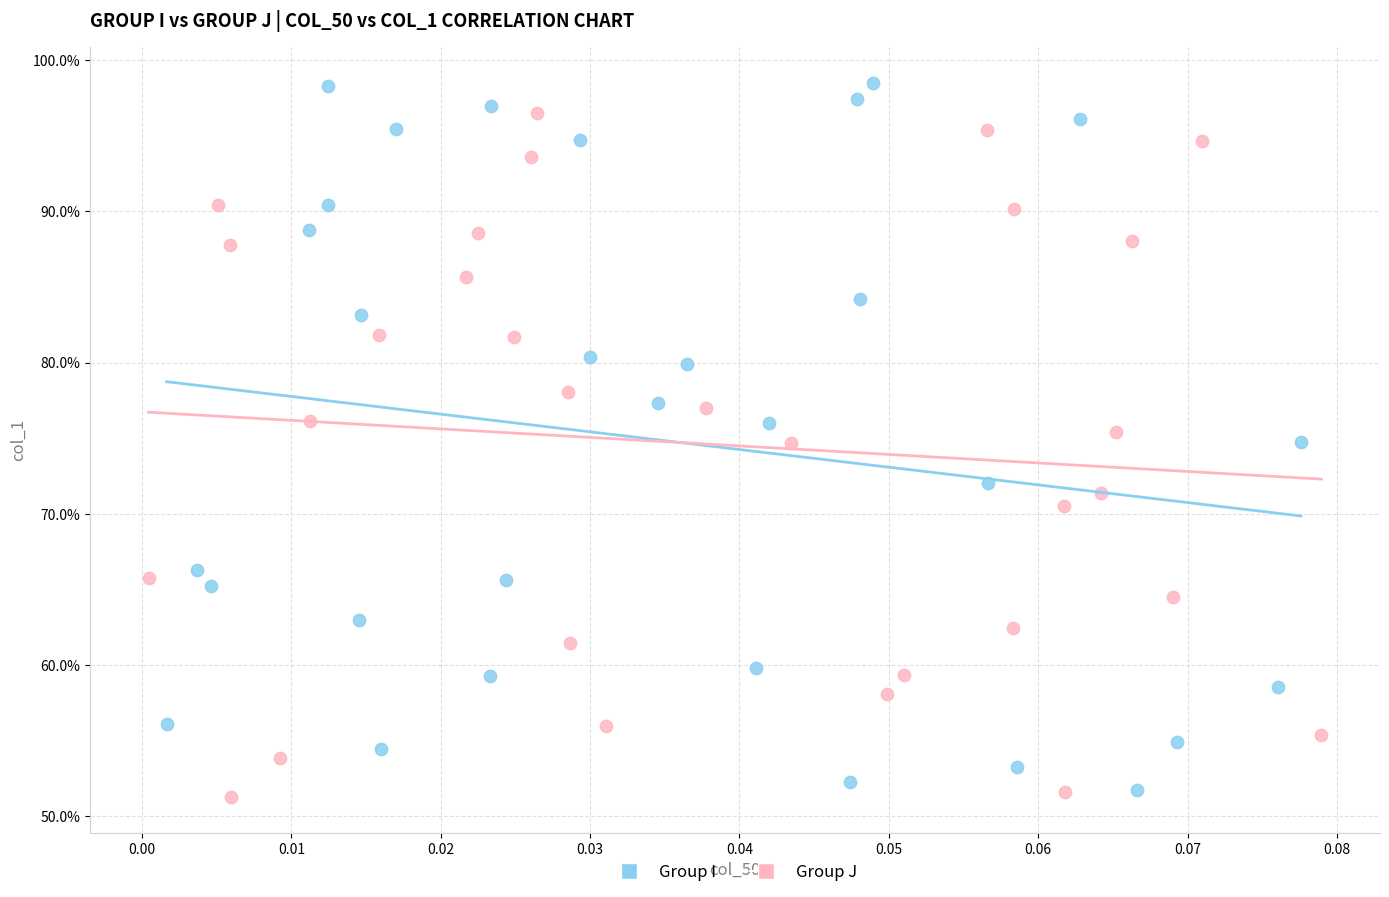

Which series reaches the maximum Y coordinate?

Group I